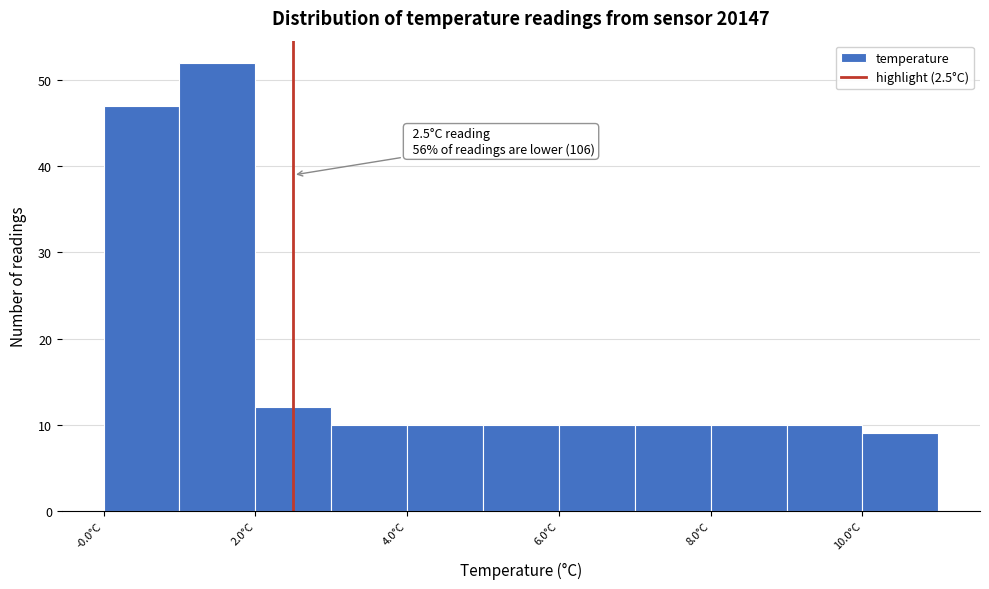

Over which range of the x-axis is the bar tallest?

1 to 2